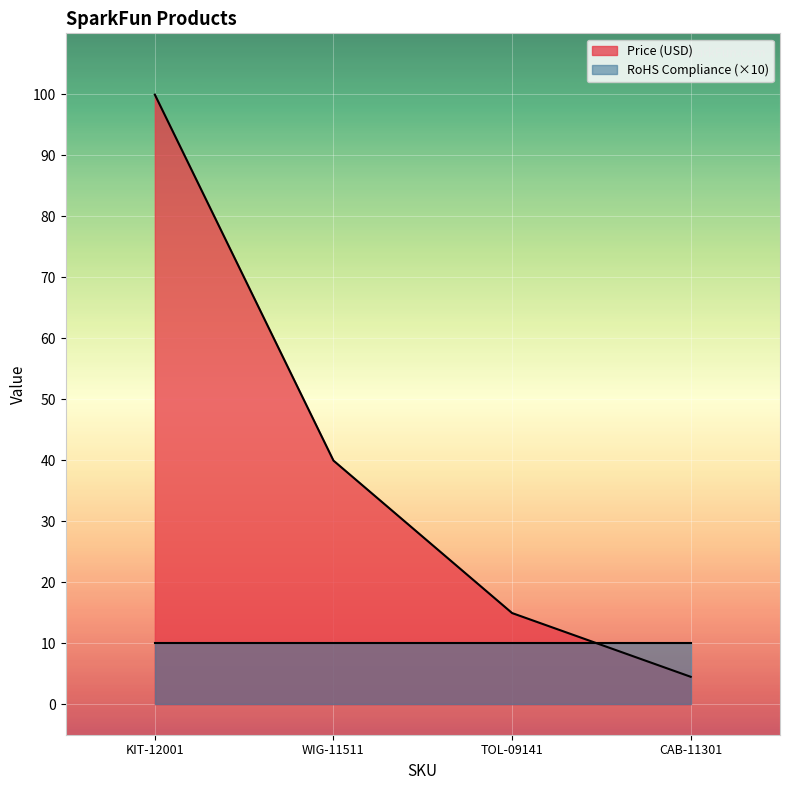

Which category has the lowest value across all series?

CAB-11301